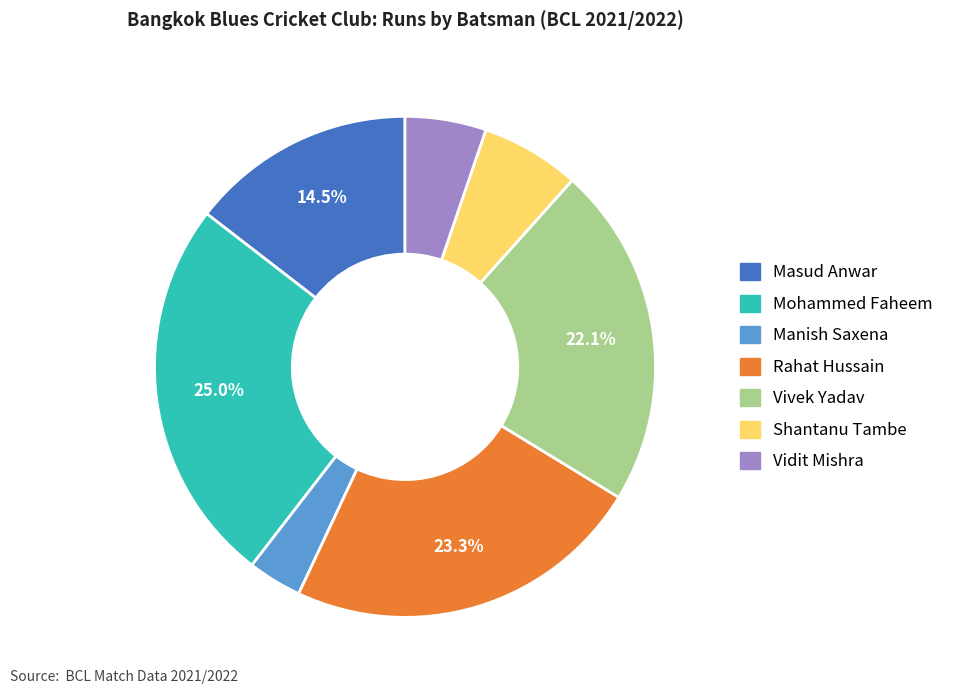

Is there a majority slice in this chart?

No